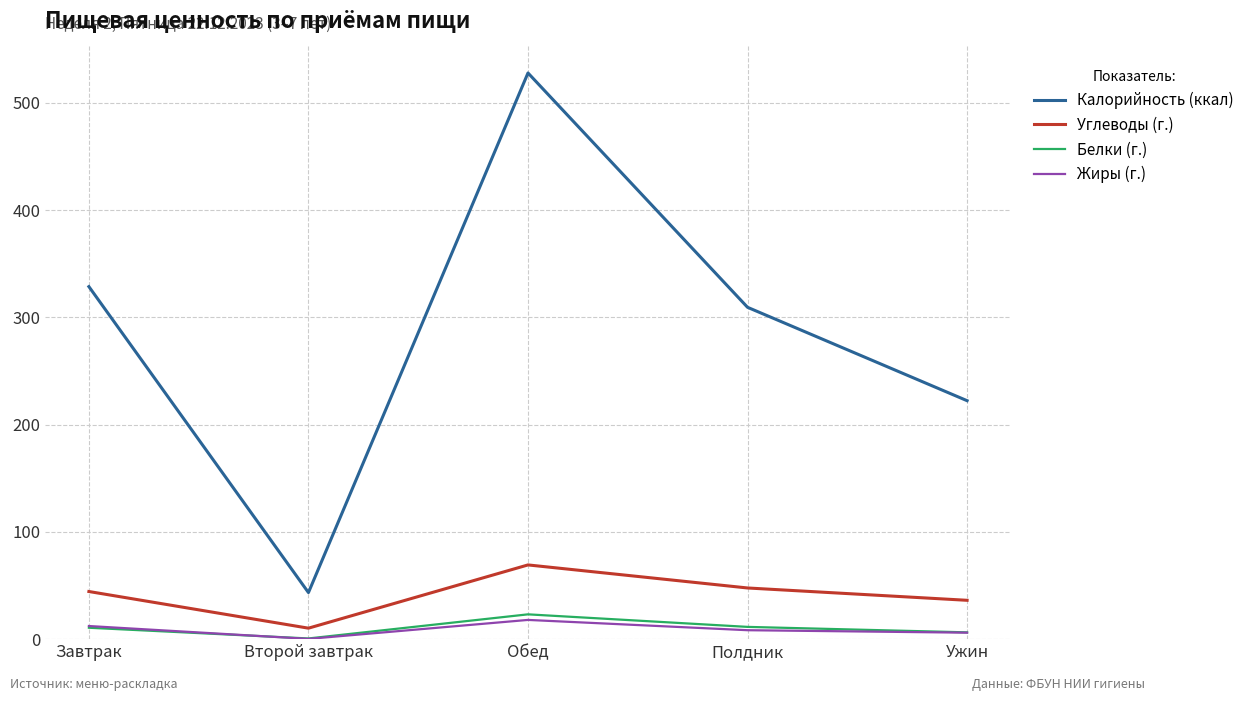

What is the spread (max minus min) of values at Ужин?

216.4